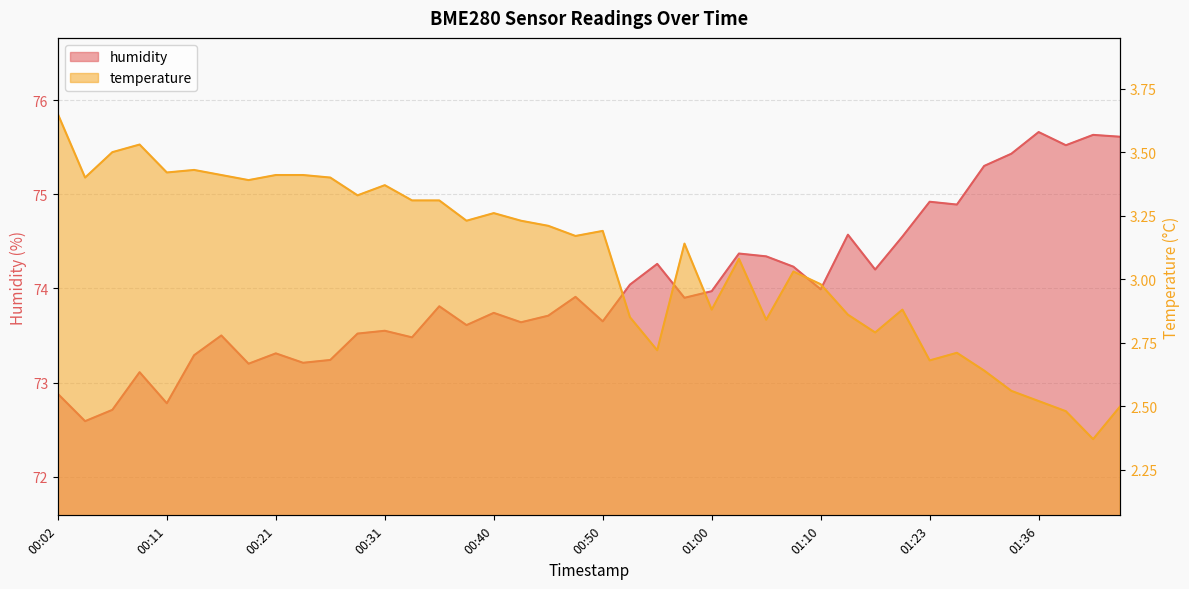

At which label is temperature closest to 3?

01:10